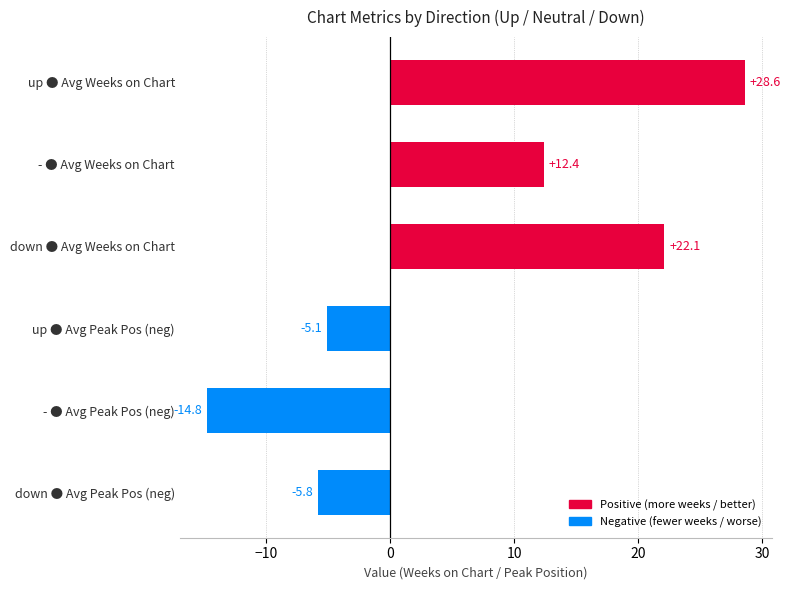

Between up ● Avg Weeks on Chart and down ● Avg Weeks on Chart, which is larger?

up ● Avg Weeks on Chart